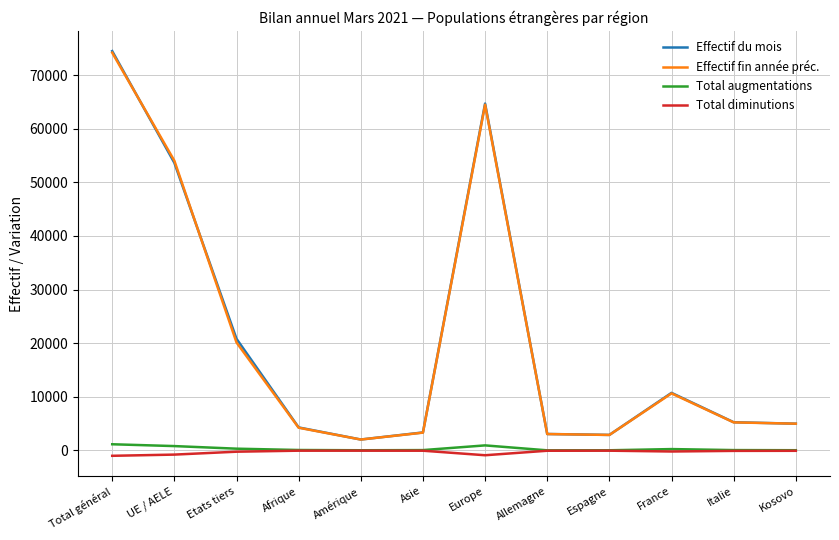

What is the spread (max minus min) of values at Afrique?

4333